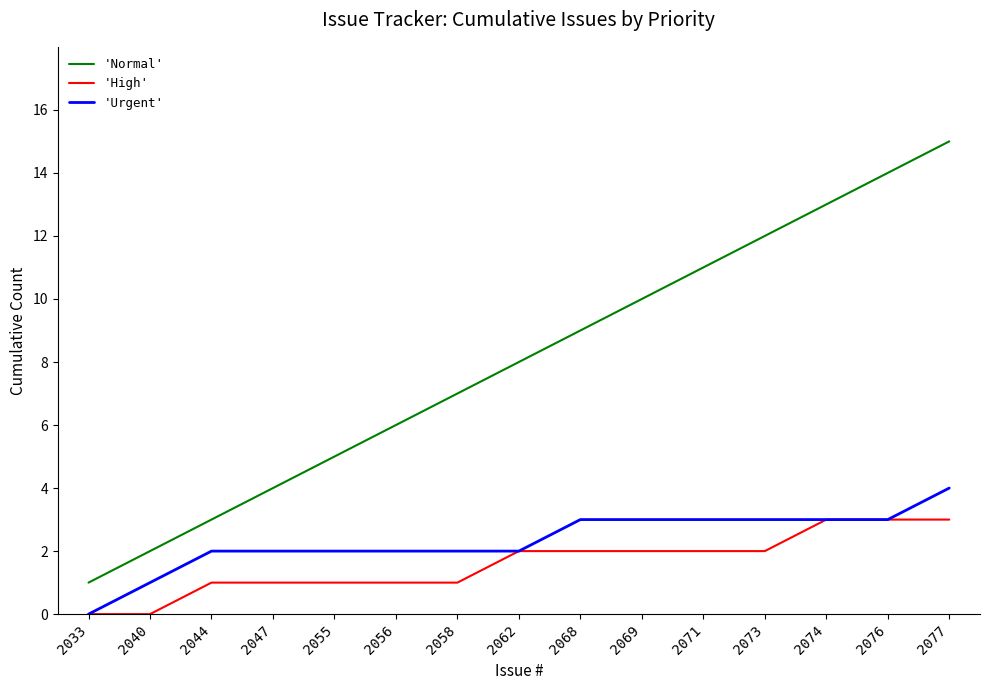

How many values in the 'Normal' series are below 8?

7